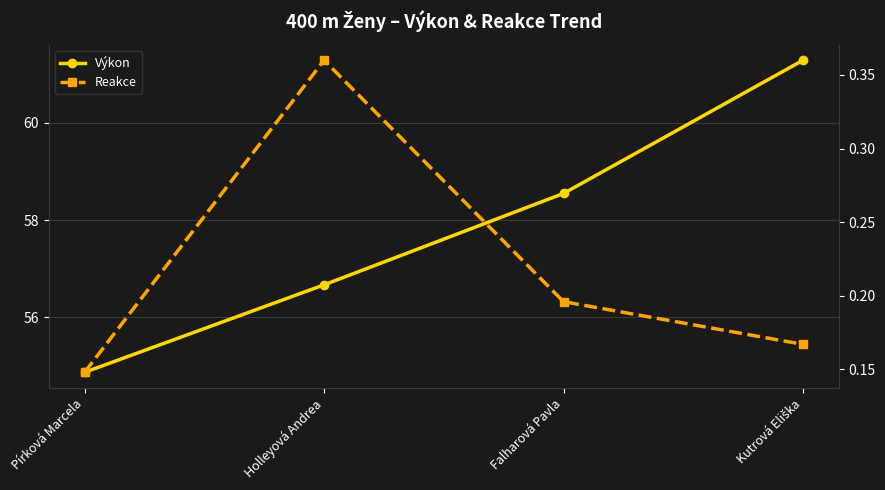

Between Holleyová Andrea and Kutrová Eliška, which is larger?

Kutrová Eliška